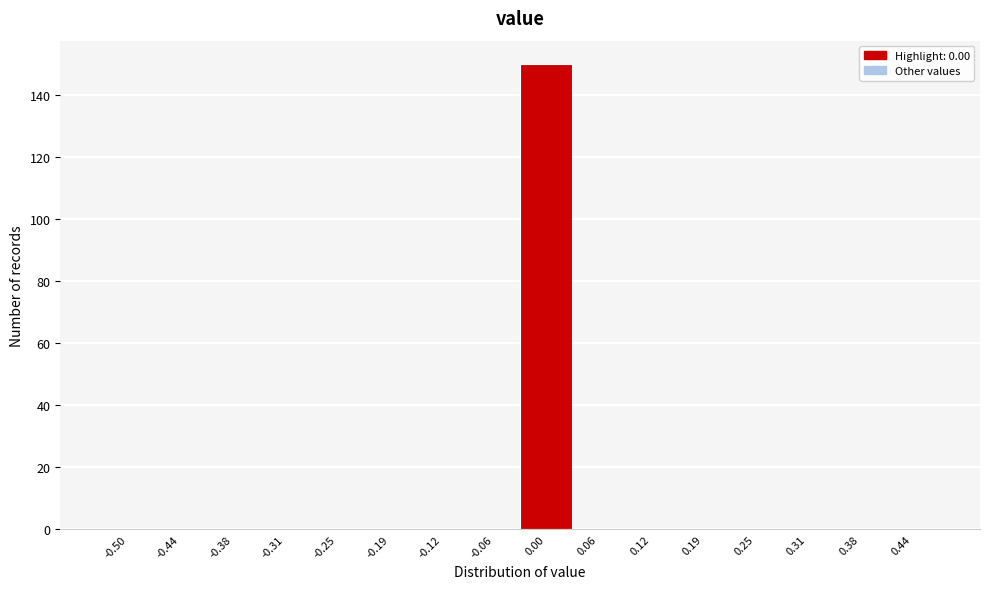

Reading left to right, extract all data points from this chart.

-0.50=0	-0.44=0	-0.38=0	-0.31=0	-0.25=0	-0.19=0	-0.12=0	-0.06=0	0.00=150	0.06=0	0.12=0	0.19=0	0.25=0	0.31=0	0.38=0	0.44=0